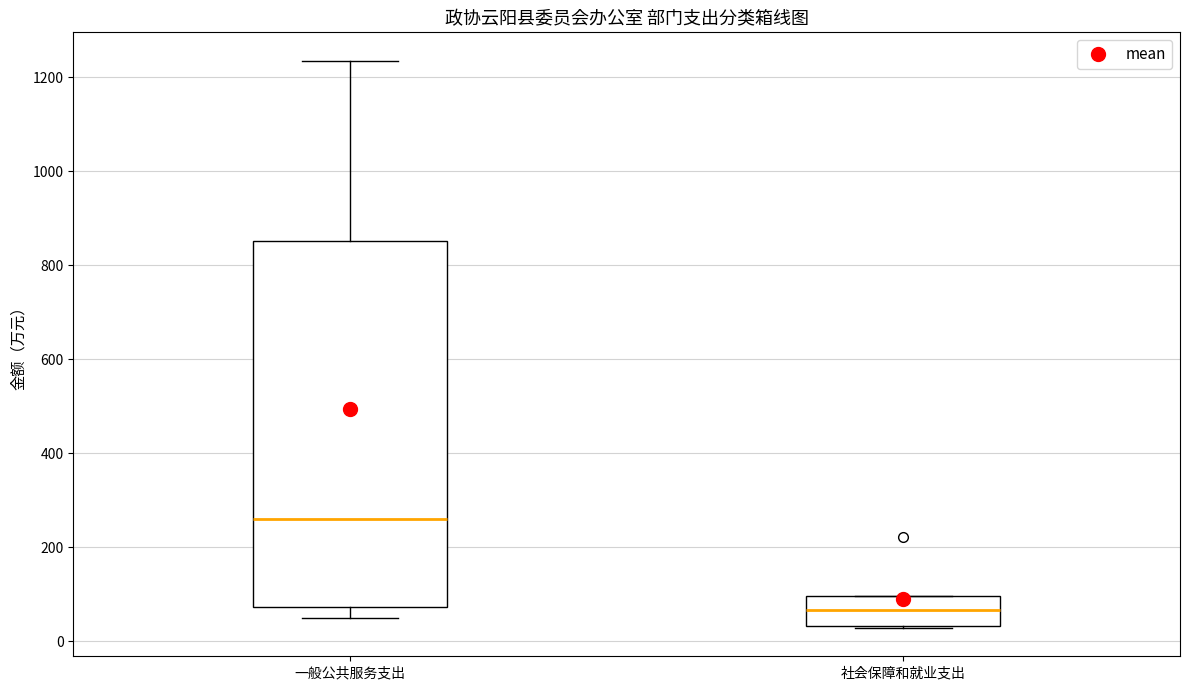

Reading left to right, read every box against the y-axis: the position of its median line, the range the box covers, and the ends of its whiskers. The values are not printed on the chart, so give them approximately, as read against the axis.

一般公共服务支出: median 260, box 80 to 860, whiskers 60 to 1240
社会保障和就业支出: median 60, box 40 to 100, whiskers 20 to 100